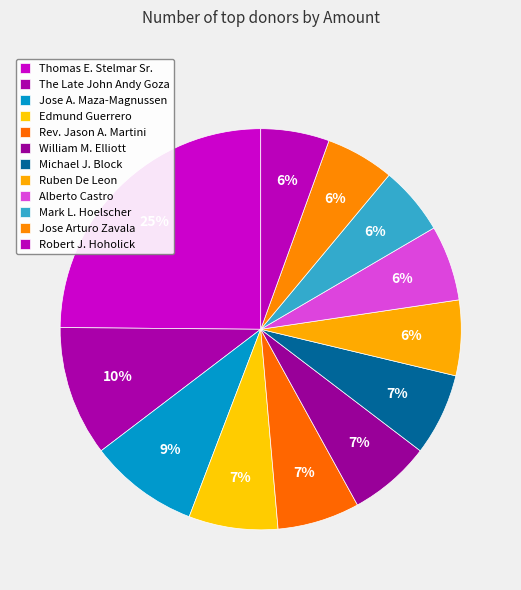

What is the ratio of the value at Jose A. Maza-Magnussen to the value at William M. Elliott?

1.3